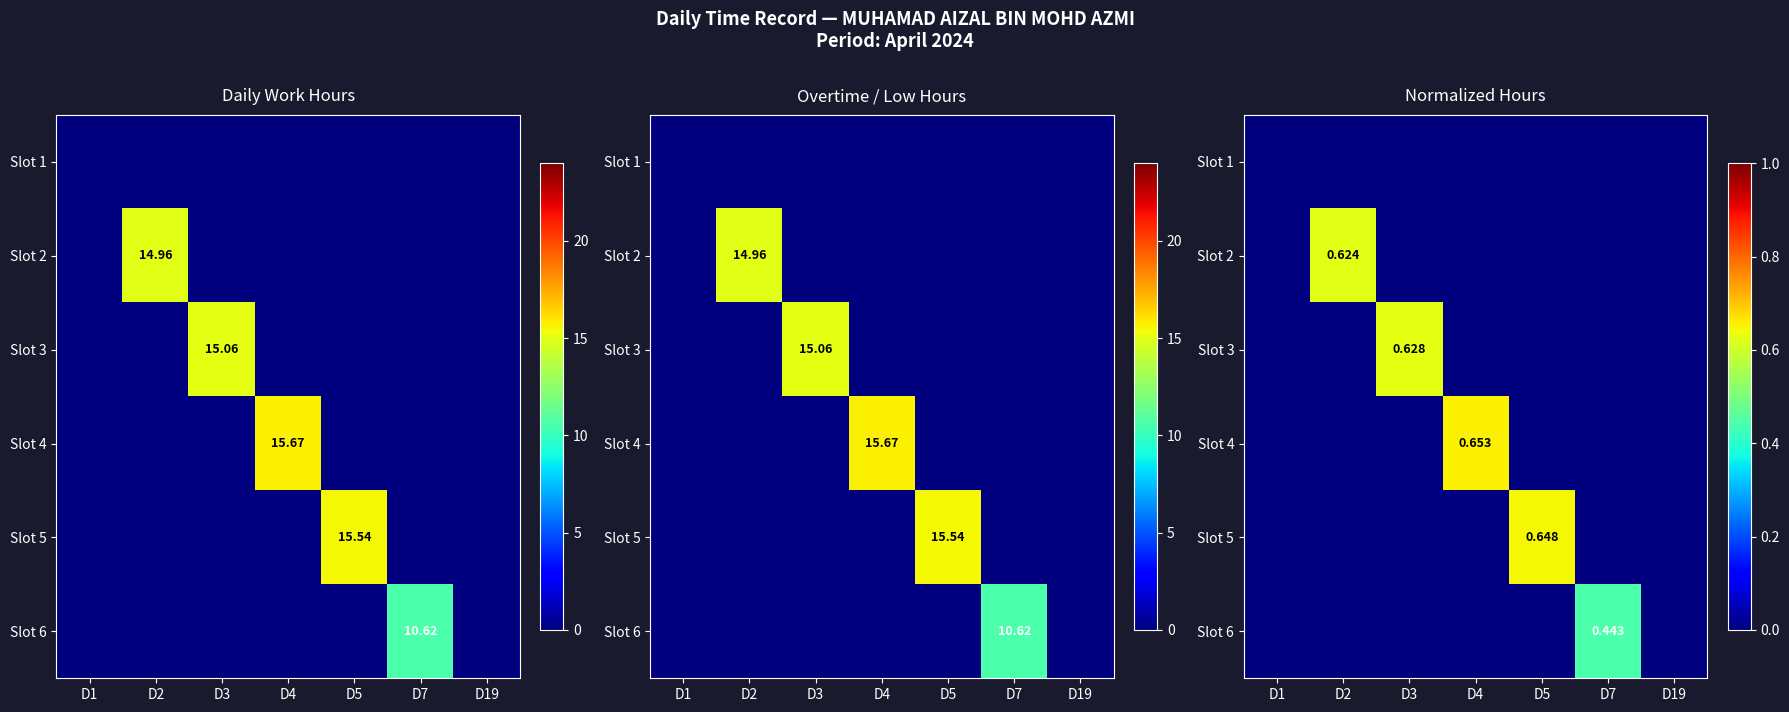

What is the total value across all series at D3?

0.6